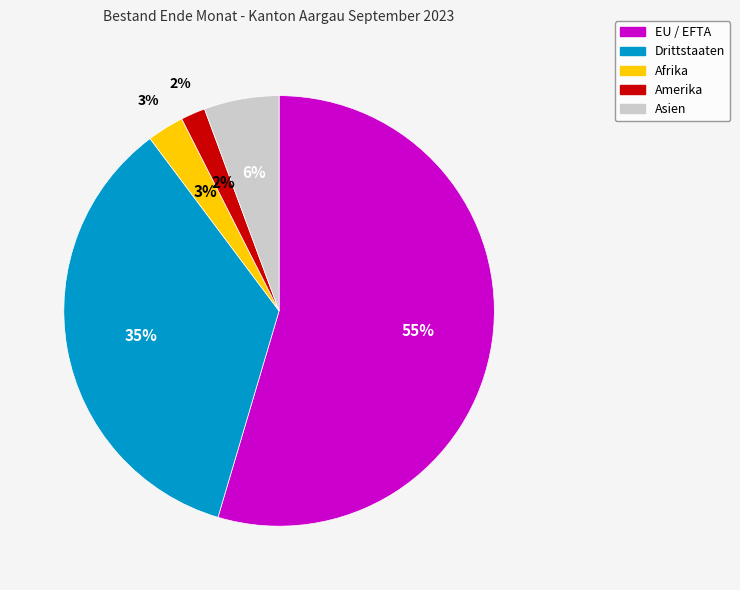

Combined, do EU / EFTA and Amerika account for over 50%?

Yes